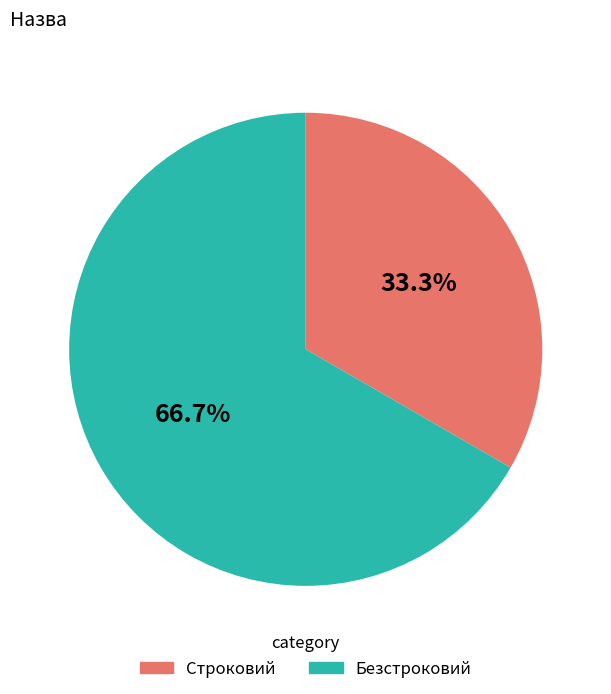

Which category has the smallest portion of the pie?

Строковий